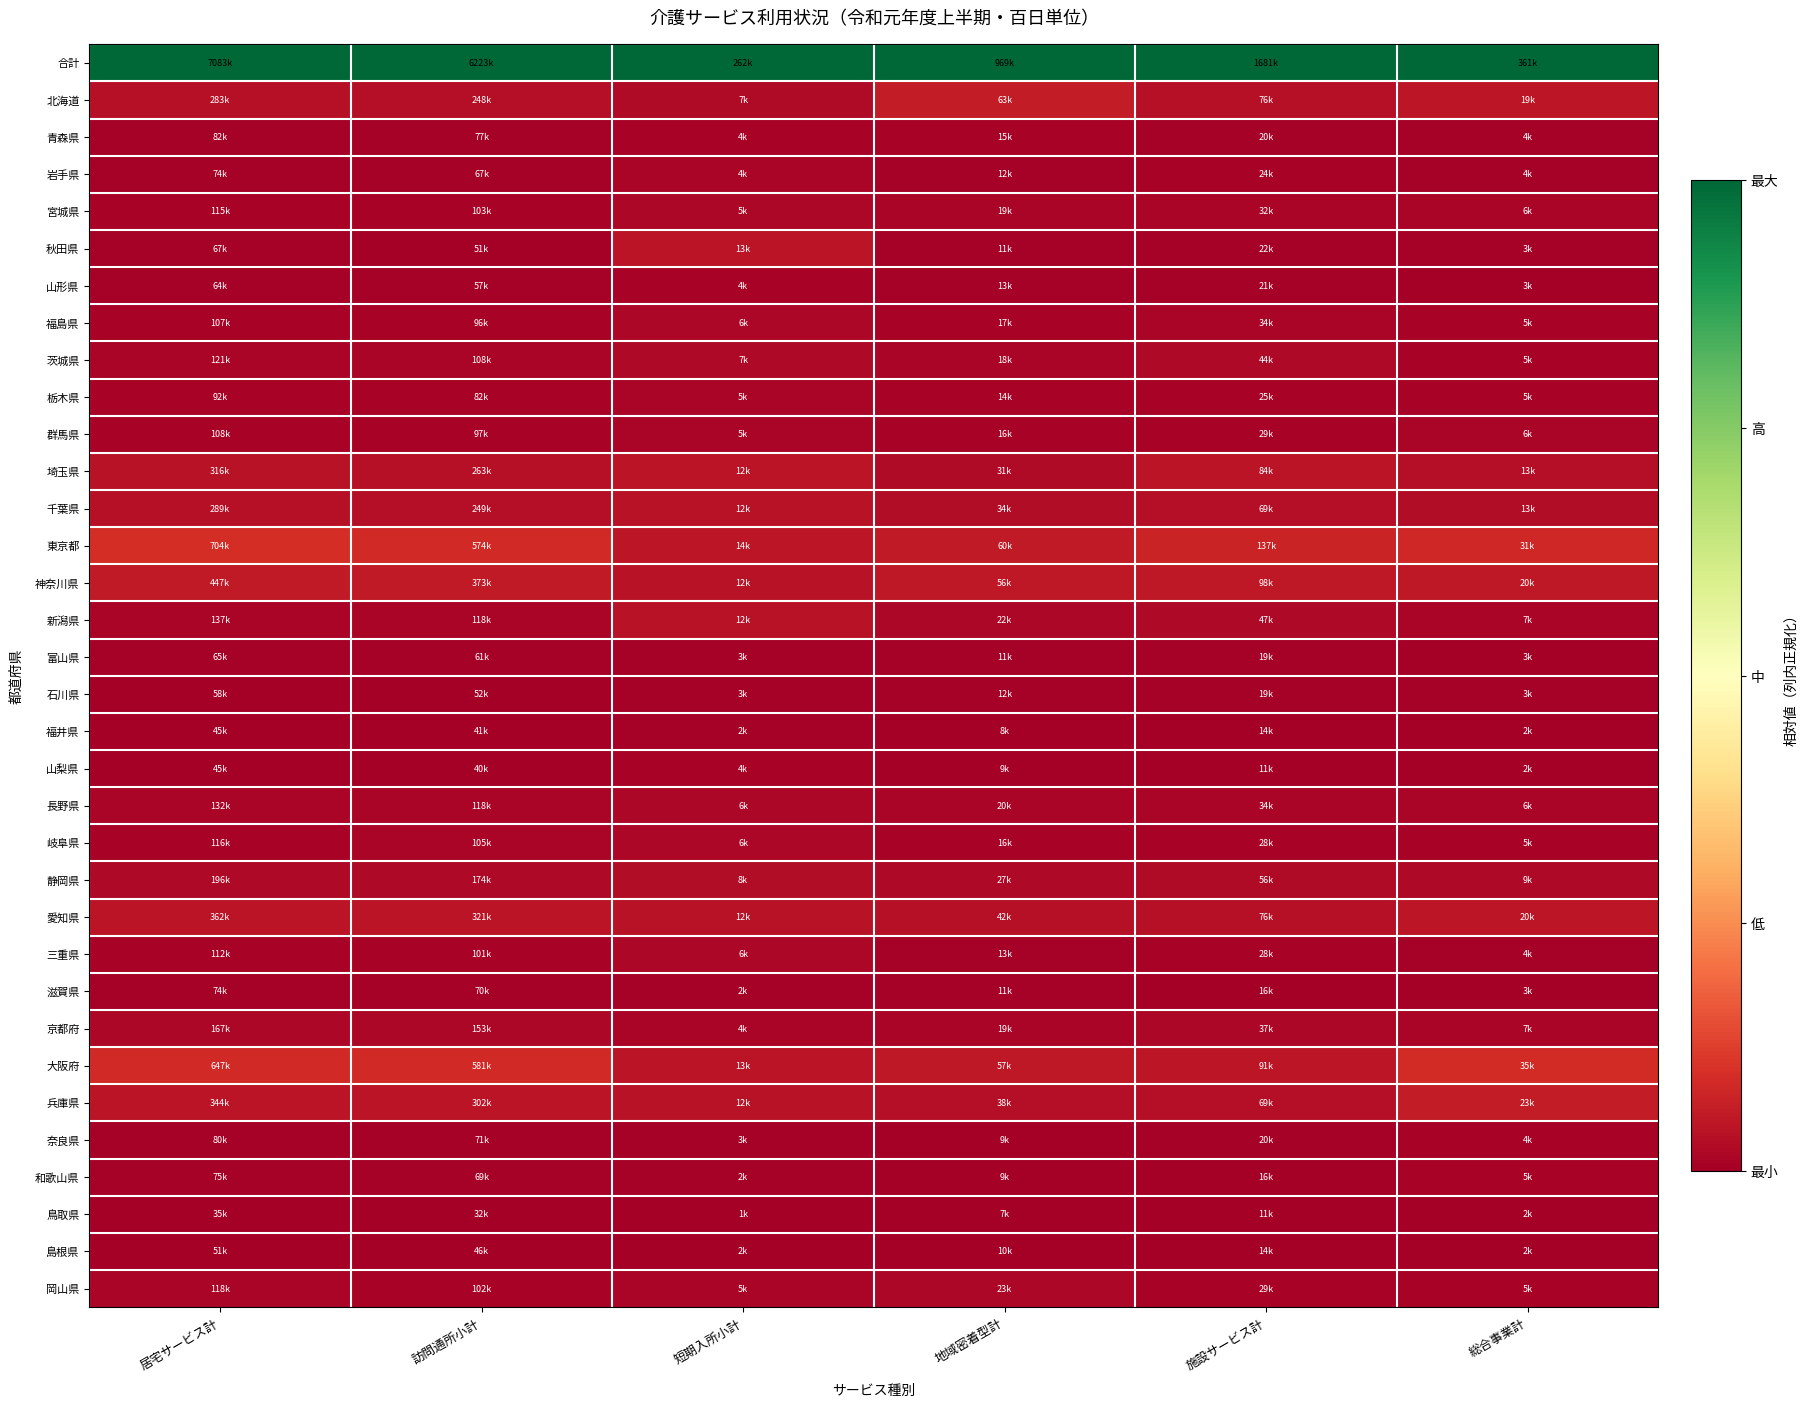

Which series has the largest total across all categories?

合計